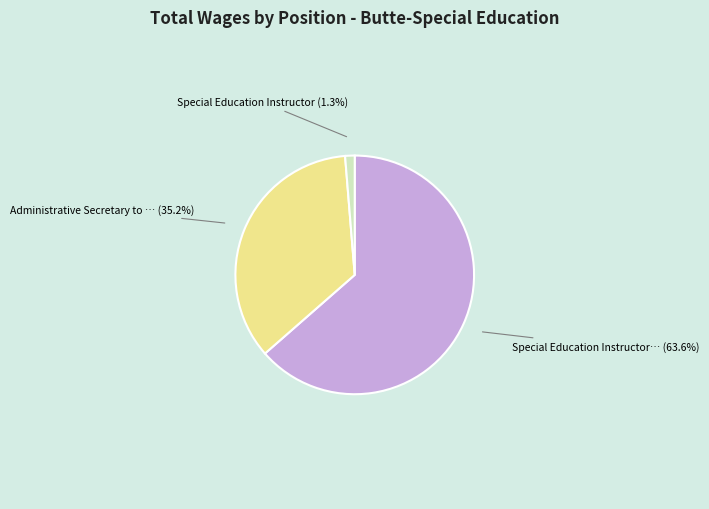

Does any single category account for the majority?

Yes